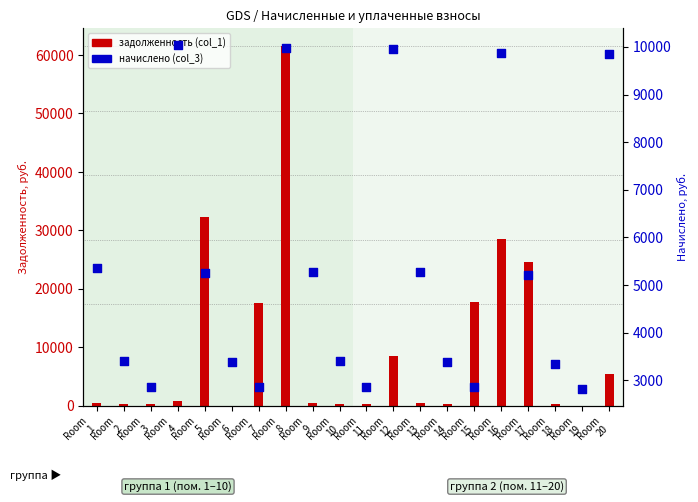

What is the total value across all series at Room
20?

15252.1